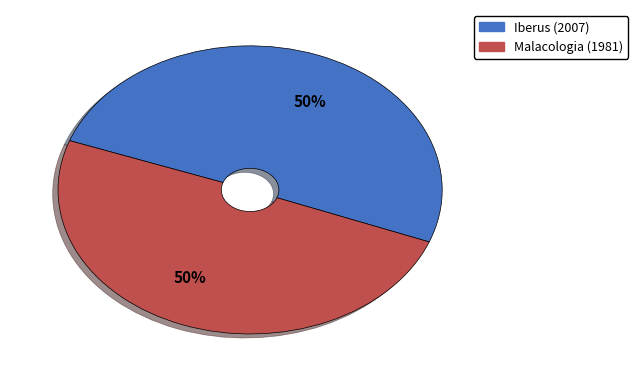

To the nearest percent, what is the average slice percentage?

50%